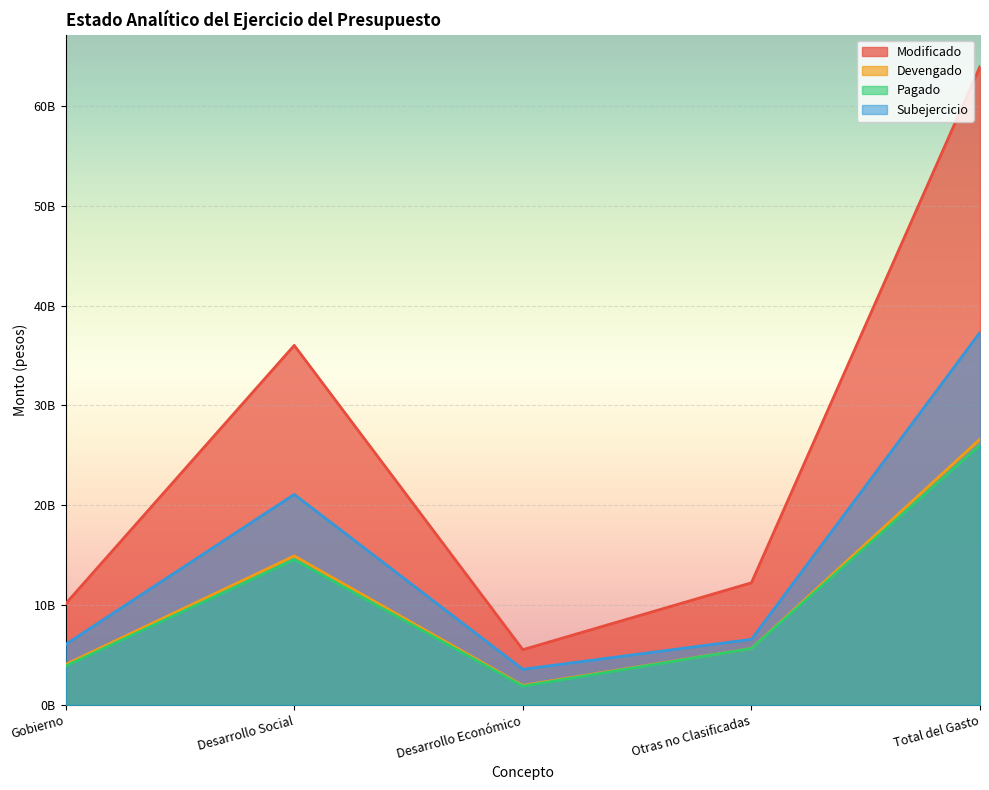

Between Total del Gasto and Gobierno, which is larger?

Total del Gasto